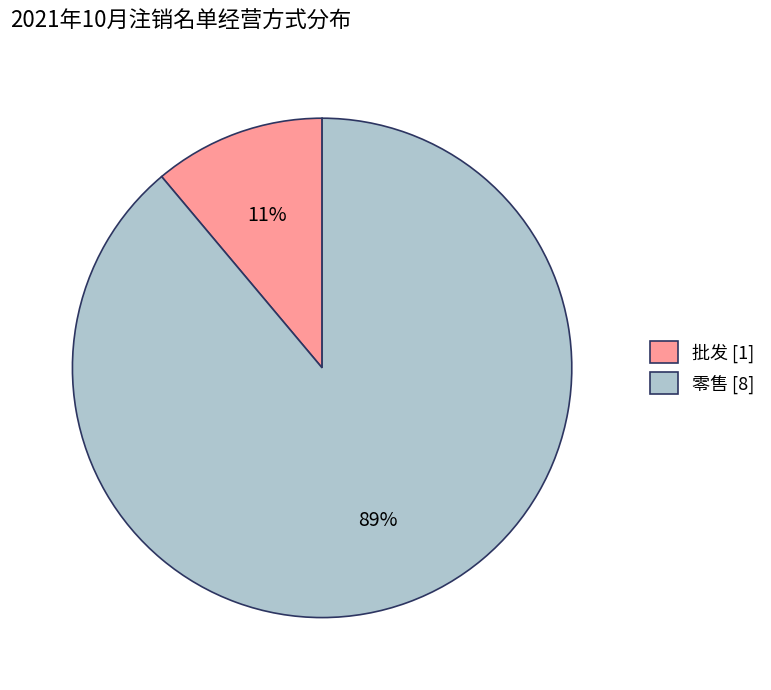

To the nearest percent, what portion does 零售 represent?

89%